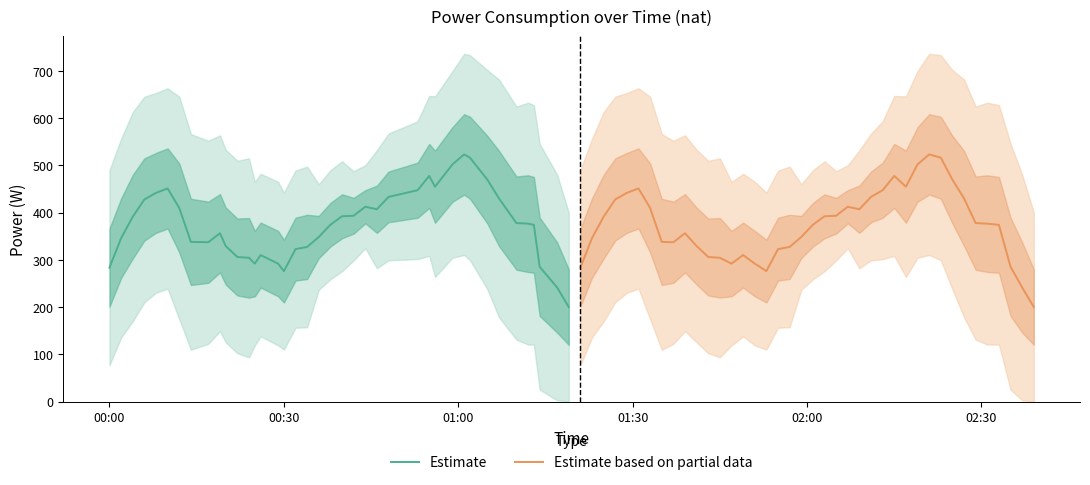

Reading left to right, transcribe all the data shown in this chart.

Estimate: 283.6	346.0	391.4	427.9	441.9	451.2	409.9	338.1	337.3	356.4	329.2	306.1	304.4	292.1	310.2	292.2	276.2	322.7	327.5	348.4	374.4	392.3	393.4	412.5	407.2	433.3	447.5	477.8	454.9	502.1	523.2	516.4	469.9	430.2	377.9	376.7	374.1	285.5	241.7	200.2
Estimate based on partial data: 283.6	346.0	391.4	427.9	441.9	451.2	409.9	338.1	337.3	356.4	329.2	306.1	304.4	292.1	310.2	292.2	276.2	322.7	327.5	348.4	374.4	392.3	393.4	412.5	407.2	433.3	447.5	477.8	454.9	502.1	523.2	516.4	469.9	430.2	377.9	376.7	374.1	285.5	241.7	200.2